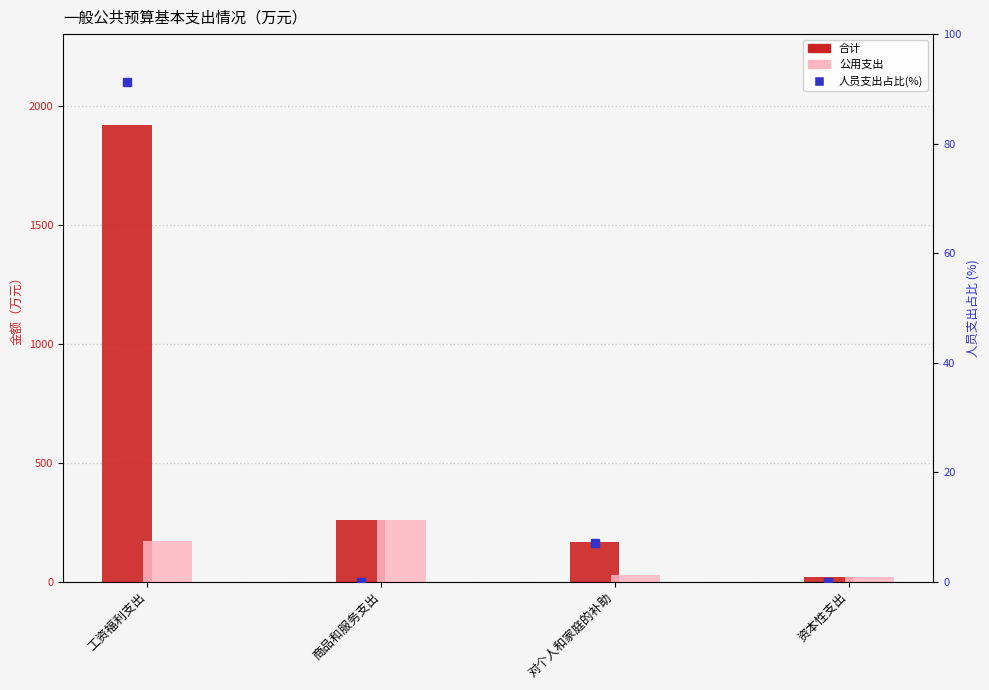

At which category is the sum across all series the highest?

工资福利支出